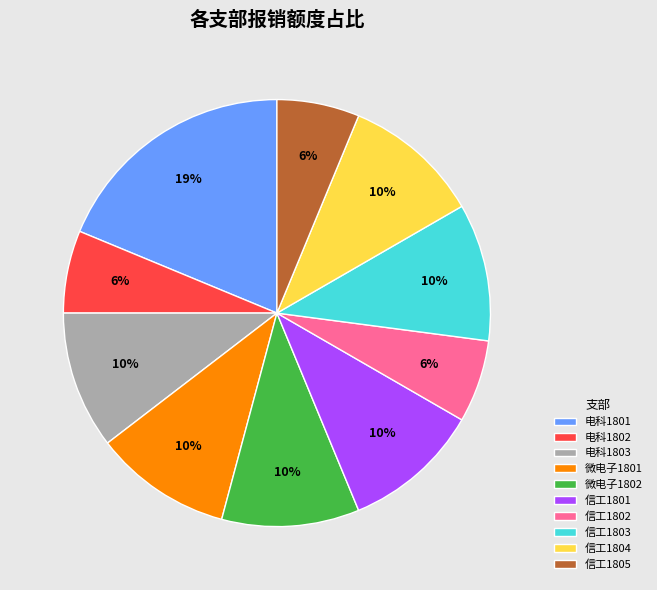

How many slices are in this pie chart?

10